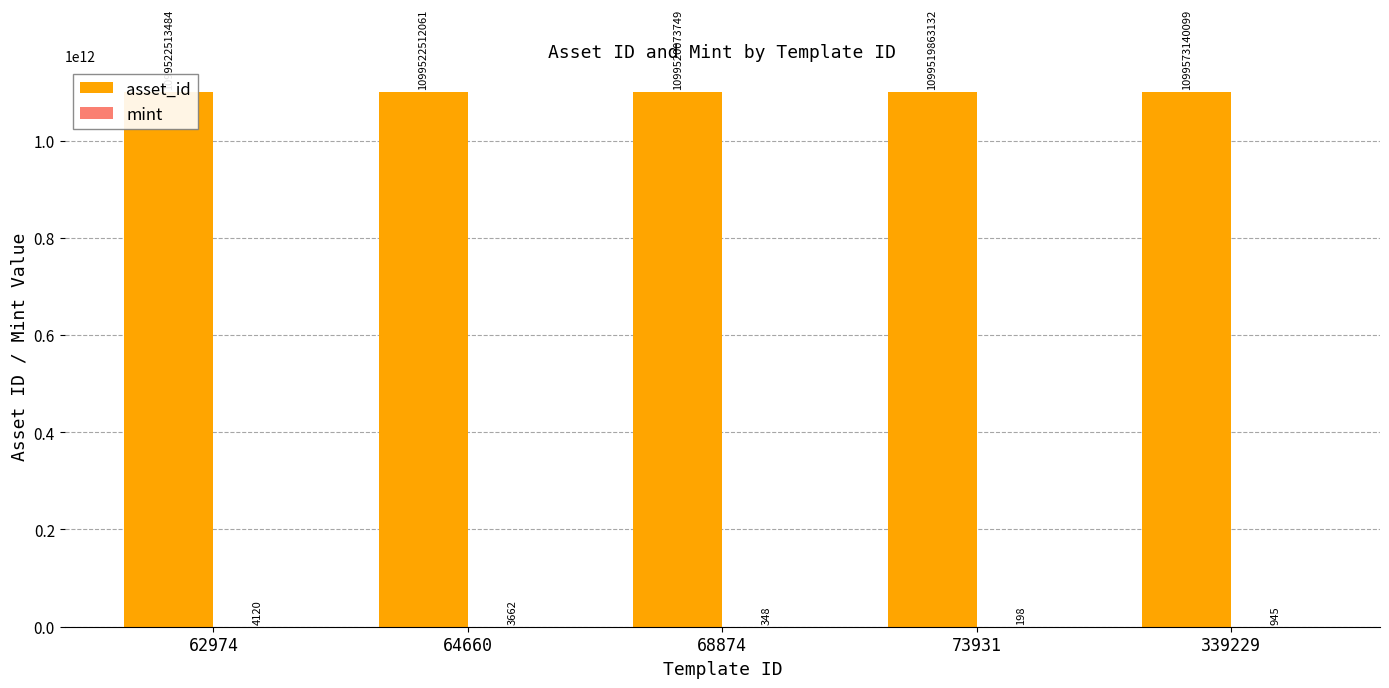

True or false: asset_id has a value of 1099573140099 at 339229.

True